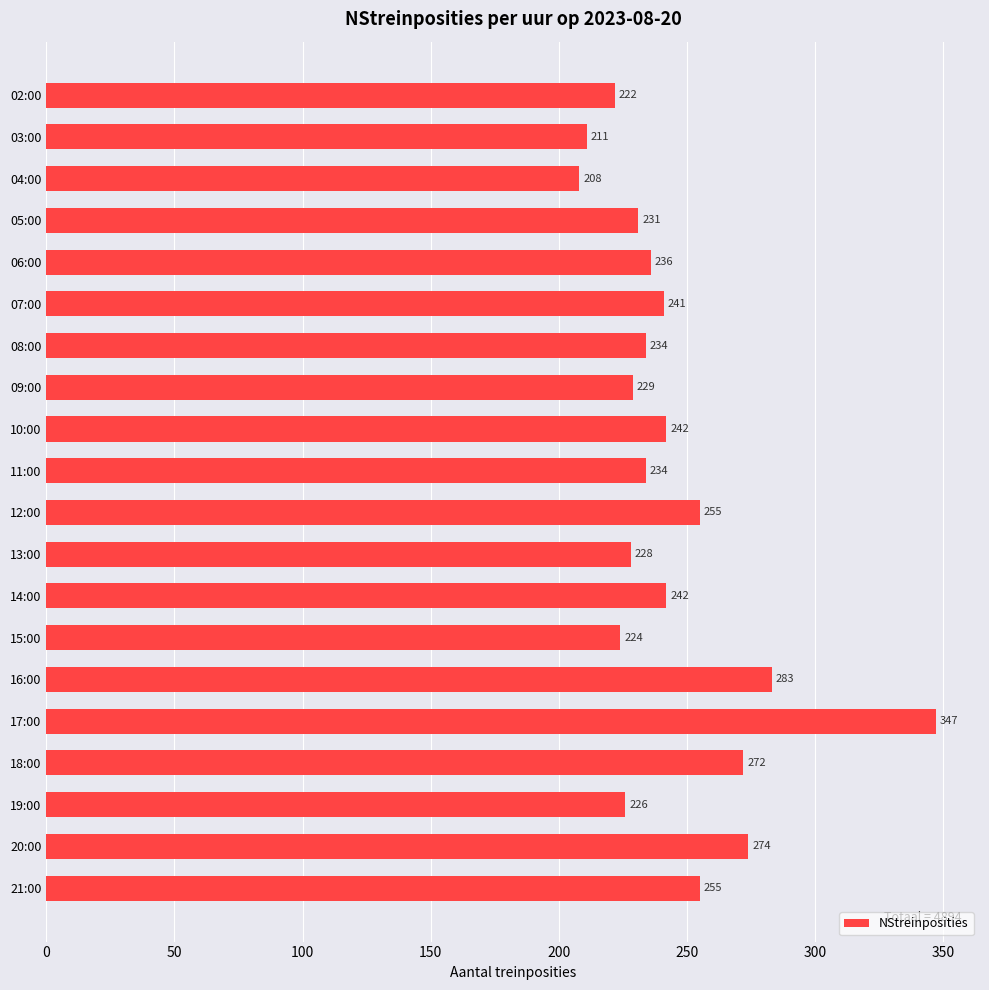

Reading bottom to top, list all the values displayed in this chart.

21:00=255	20:00=274	19:00=226	18:00=272	17:00=347	16:00=283	15:00=224	14:00=242	13:00=228	12:00=255	11:00=234	10:00=242	09:00=229	08:00=234	07:00=241	06:00=236	05:00=231	04:00=208	03:00=211	02:00=222